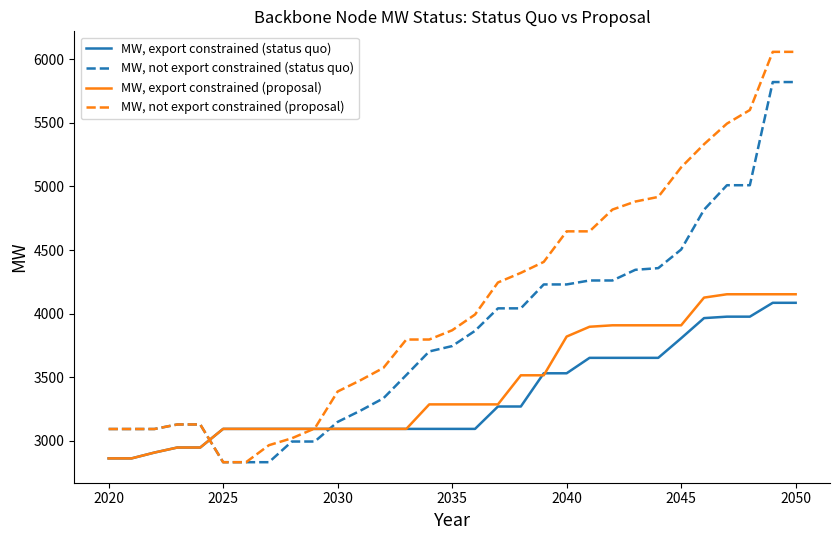

Which series has the widest spread of values?

MW, not export constrained (proposal)